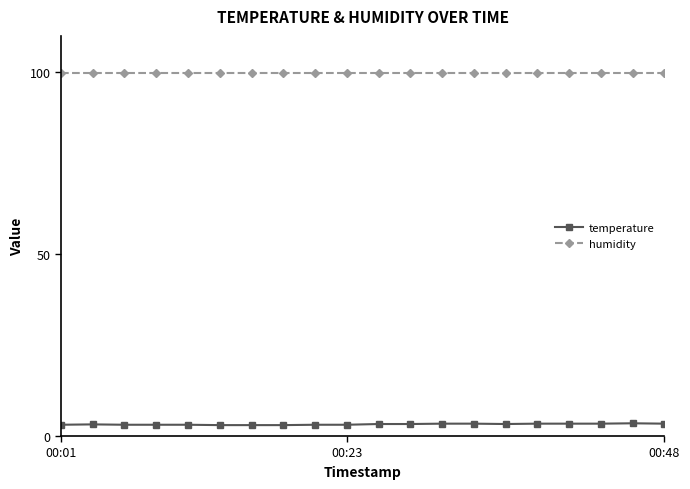

What is the average value of the temperature series?

3.2